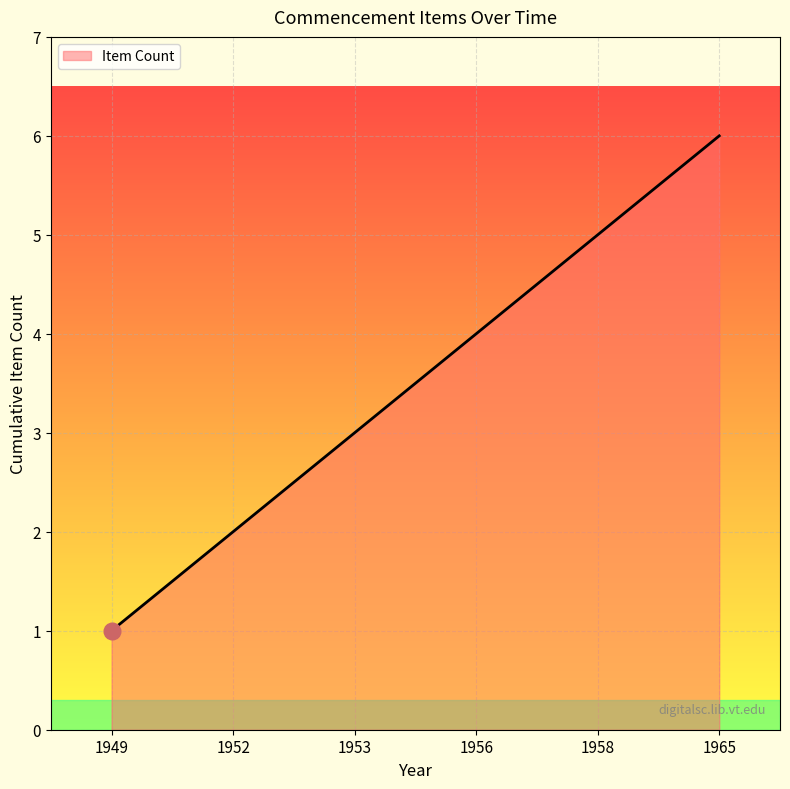

What is the sum of all values?

21